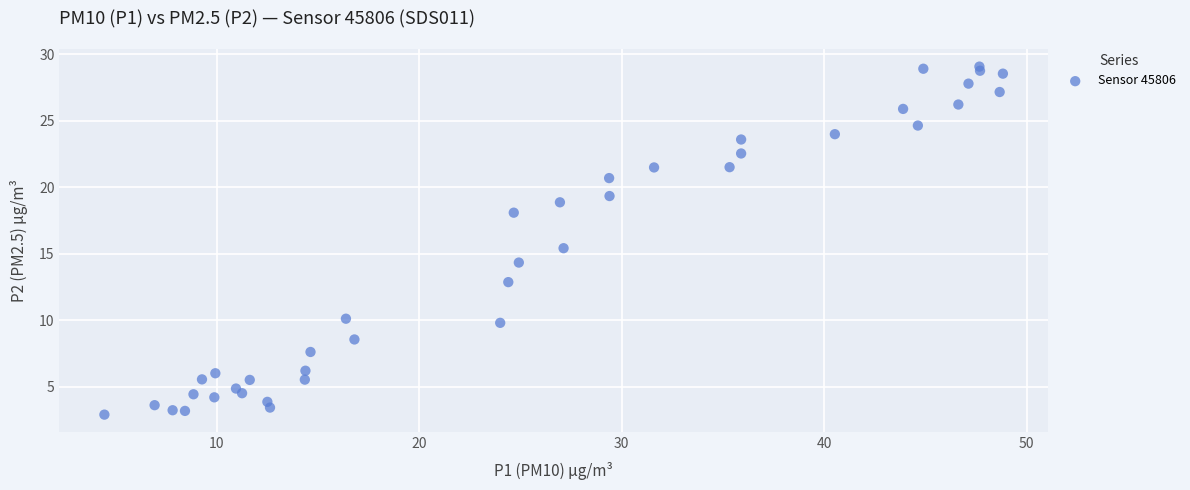

What is the range of X values (max minus min)?

44.4